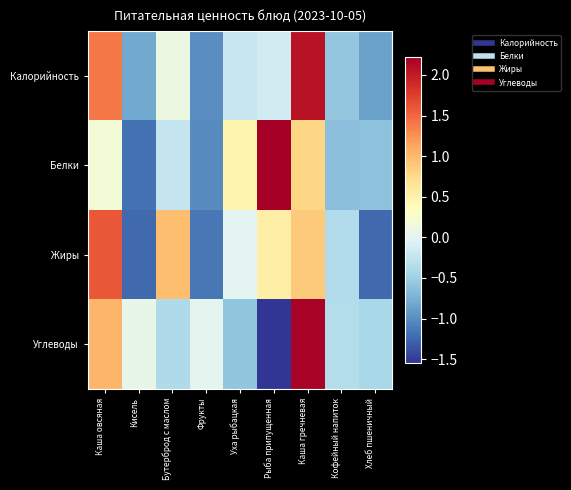

Reading left to right, transcribe all the data shown in this chart.

Калорийность: Каша овсяная=1.4	Кисель=-0.8	Бутерброд с маслом=0.1	Фрукты=-1.0	Уха рыбацкая=-0.2	Рыба припущенная=-0.1	Каша гречневая=2.1	Кофейный напиток=-0.6	Хлеб пшеничный=-0.9
Белки: Каша овсяная=0.2	Кисель=-1.2	Бутерброд с маслом=-0.2	Фрукты=-1.0	Уха рыбацкая=0.4	Рыба припущенная=2.2	Каша гречневая=0.8	Кофейный напиток=-0.6	Хлеб пшеничный=-0.6
Жиры: Каша овсяная=1.6	Кисель=-1.2	Бутерброд с маслом=1.0	Фрукты=-1.1	Уха рыбацкая=0.0	Рыба припущенная=0.5	Каша гречневая=0.9	Кофейный напиток=-0.4	Хлеб пшеничный=-1.2
Углеводы: Каша овсяная=1.0	Кисель=0.1	Бутерброд с маслом=-0.4	Фрукты=0.0	Уха рыбацкая=-0.6	Рыба припущенная=-1.5	Каша гречневая=2.2	Кофейный напиток=-0.4	Хлеб пшеничный=-0.4